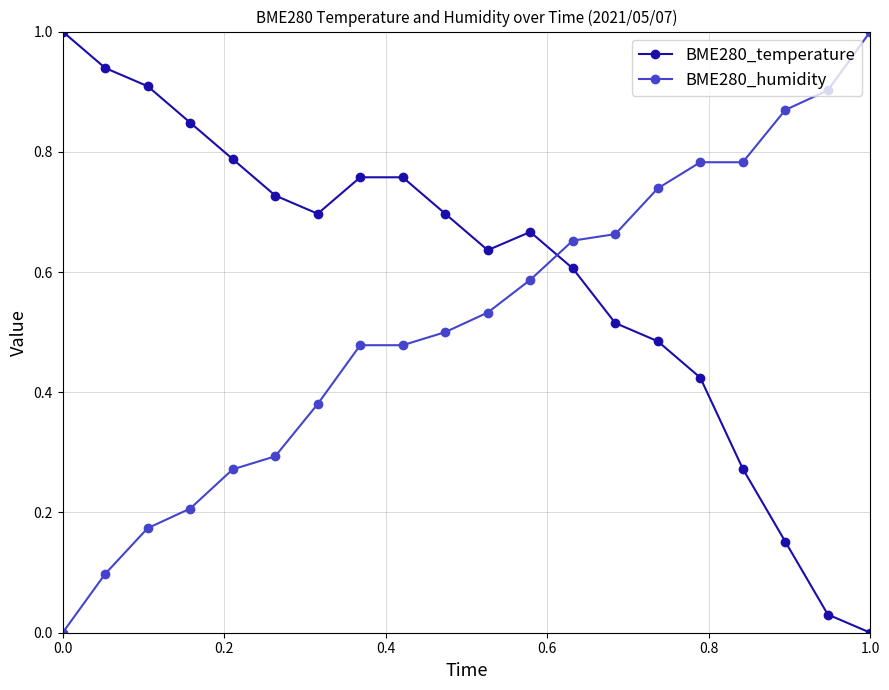

True or false: BME280_temperature and BME280_humidity intersect in this chart.

True